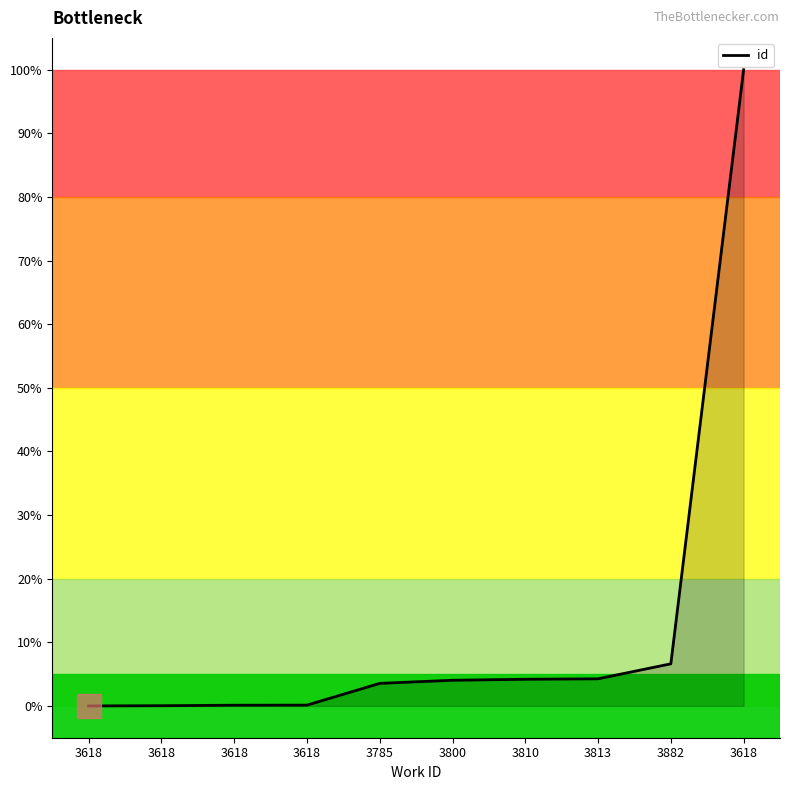

Does the chart have visible grid lines?

No